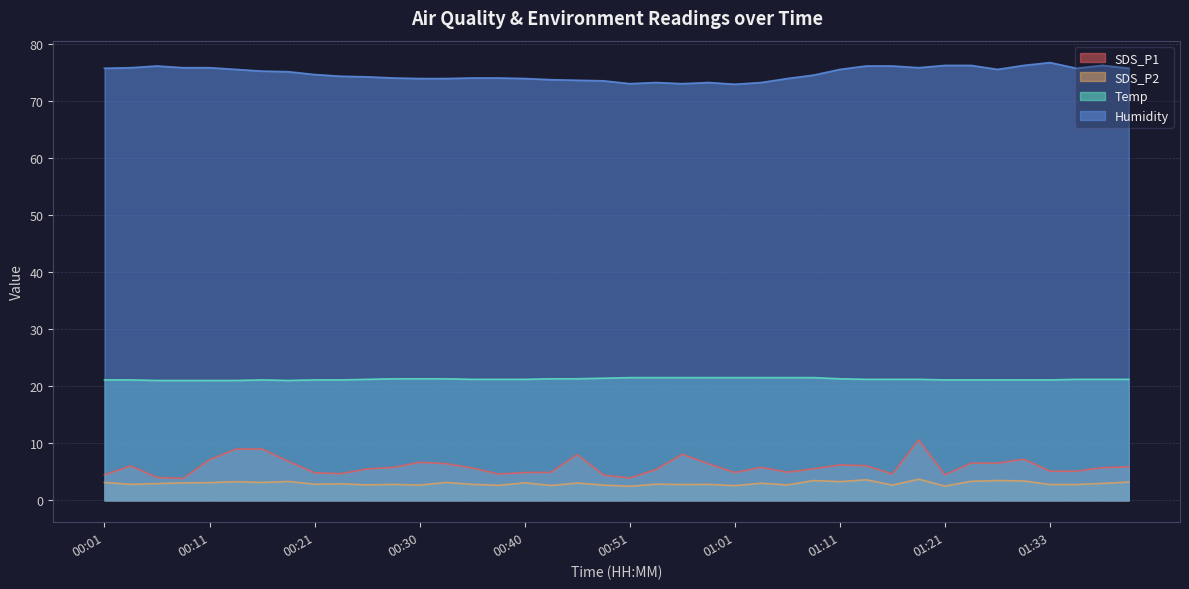

Between 01:11 and 01:21, which series saw the biggest shift?

SDS_P1